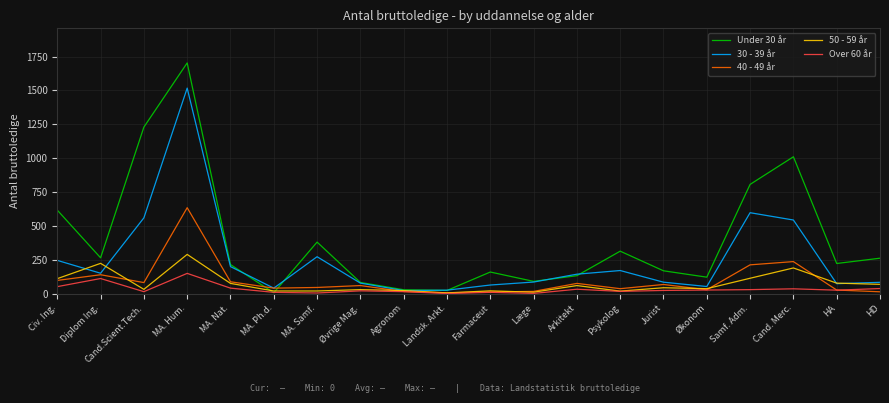

How many values in the 40 - 49 år series are below 59?

10